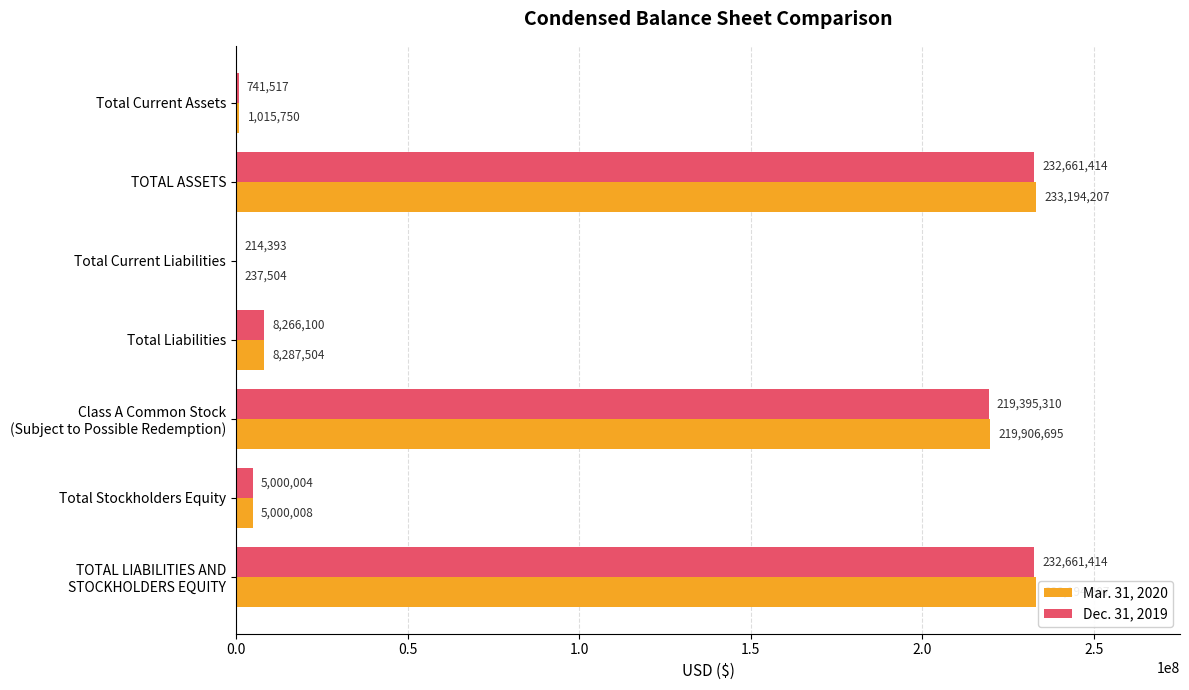

Which series changed the most between TOTAL ASSETS and Total Liabilities?

Mar. 31, 2020